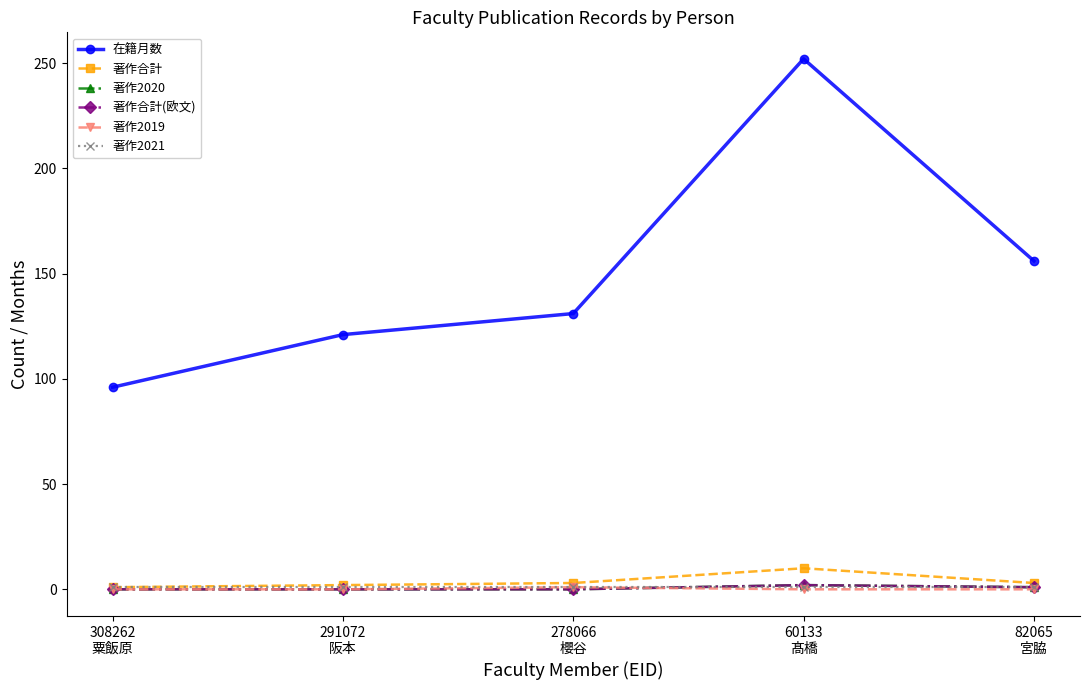

Reading left to right, extract all data points from this chart.

在籍月数: 308262
粟飯原=96	291072
阪本=121	278066
櫻谷=131	60133
髙橋=252	82065
宮脇=156
著作合計: 308262
粟飯原=1	291072
阪本=2	278066
櫻谷=3	60133
髙橋=10	82065
宮脇=3
著作2020: 308262
粟飯原=0	291072
阪本=0	278066
櫻谷=0	60133
髙橋=2	82065
宮脇=1
著作合計(欧文): 308262
粟飯原=0	291072
阪本=0	278066
櫻谷=0	60133
髙橋=2	82065
宮脇=1
著作2019: 308262
粟飯原=0	291072
阪本=0	278066
櫻谷=1	60133
髙橋=0	82065
宮脇=0
著作2021: 308262
粟飯原=1	291072
阪本=1	278066
櫻谷=1	60133
髙橋=1	82065
宮脇=1